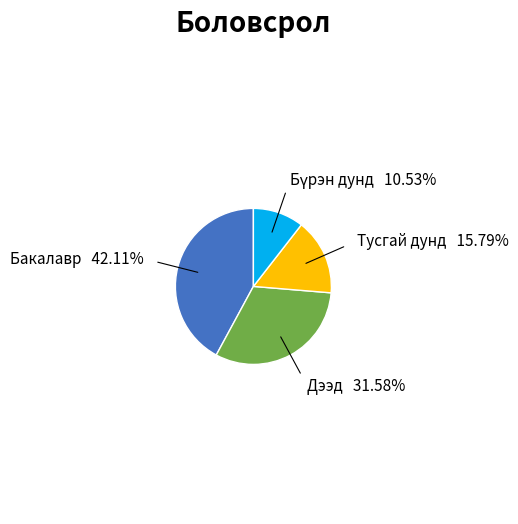

How many slices are in this pie chart?

4